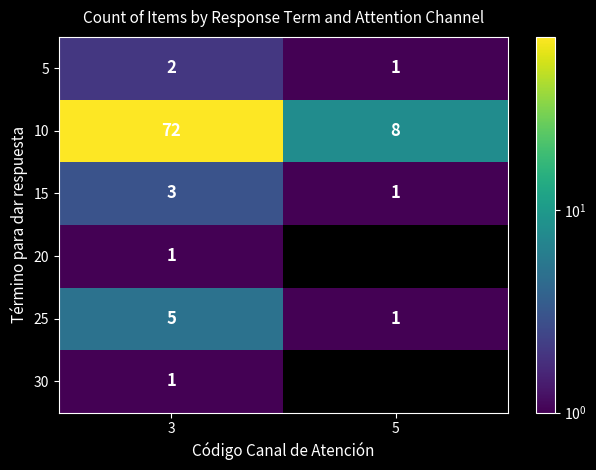

True or false: 5 has a value of 1 at 5.

True